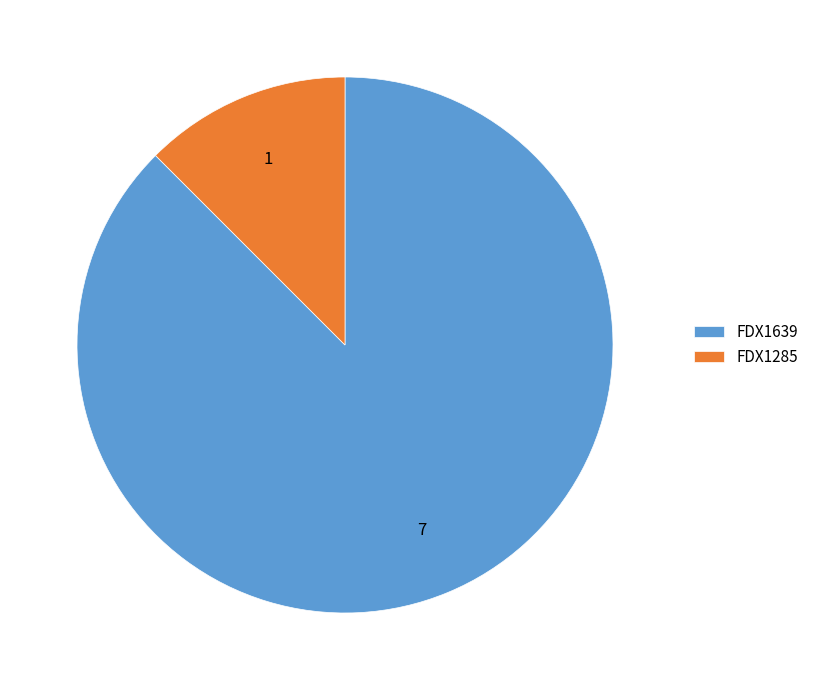

Which slice is the smallest?

FDX1285